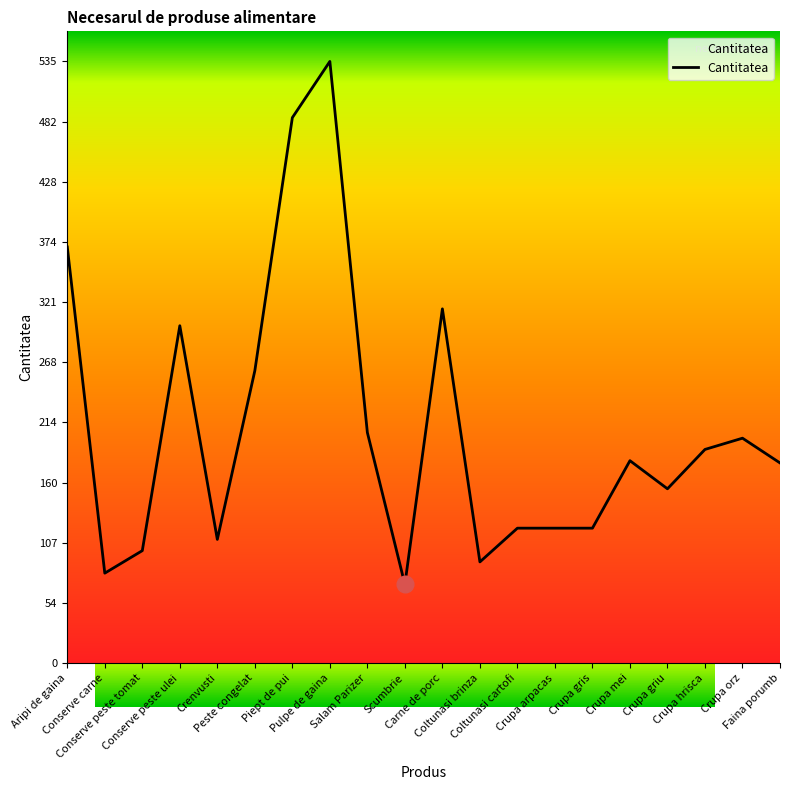

What position from the left is Crupa gris?

15